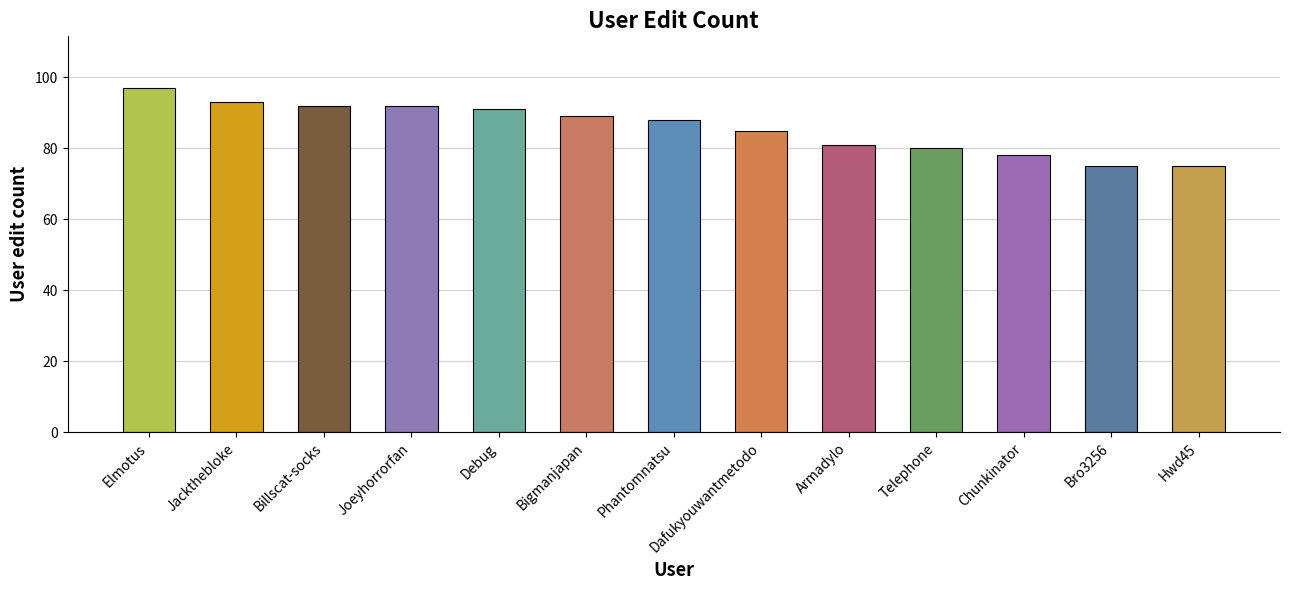

What is the greatest value displayed?

97